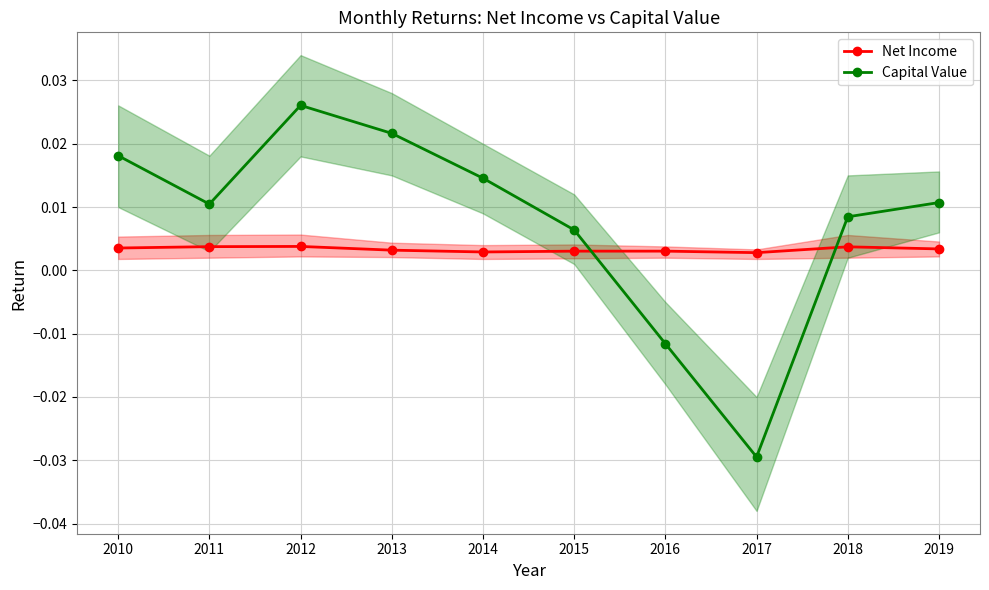

How many interior local peaks does the Capital Value series have?

1